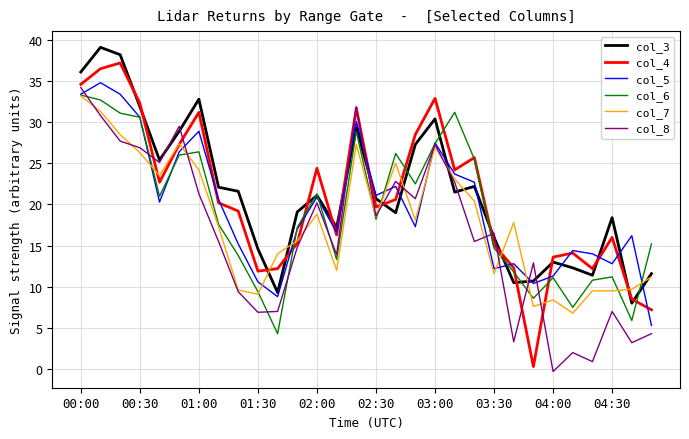

Which series has the widest spread of values?

col_4